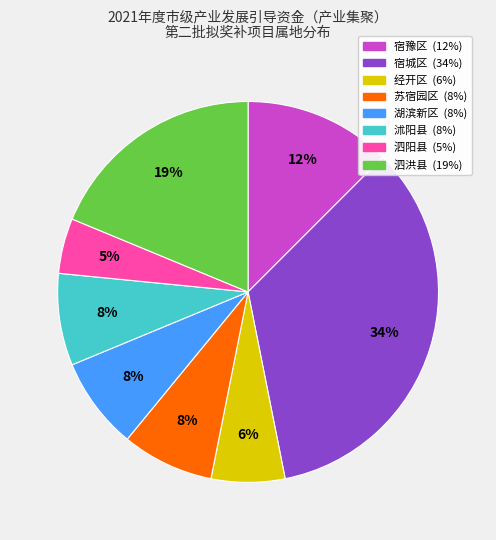

Combined, do 宿豫区 and 苏宿园区 account for over 50%?

No